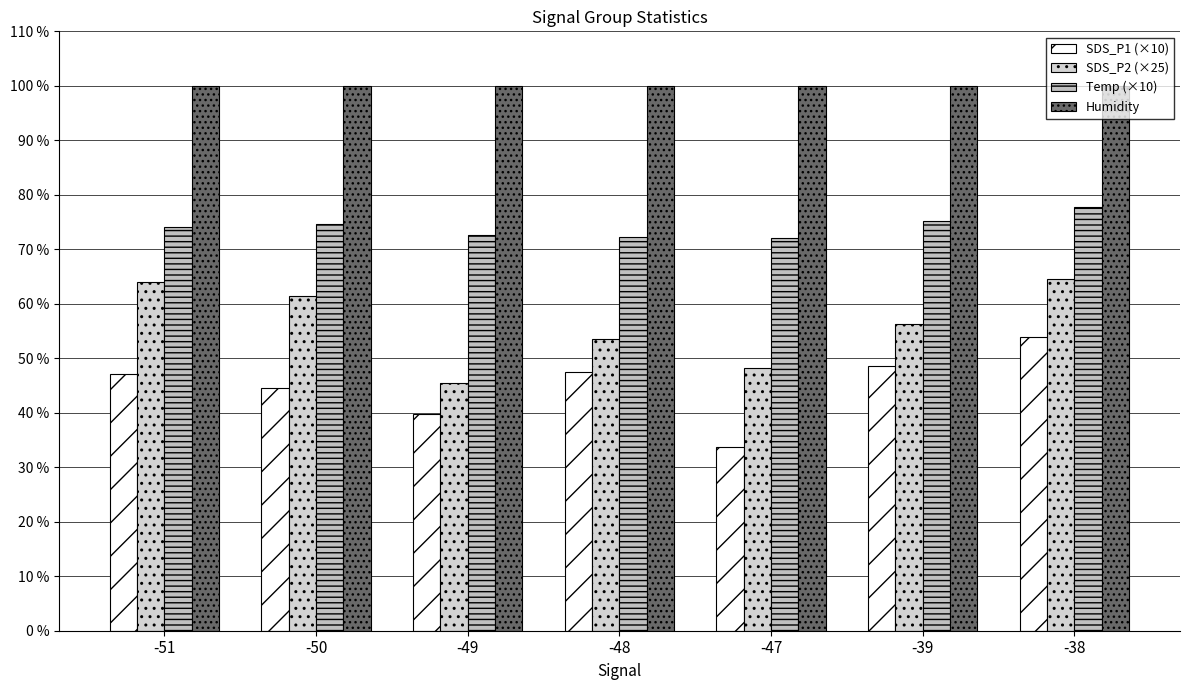

The Humidity series shows 99.9 at -51. True or false?

True